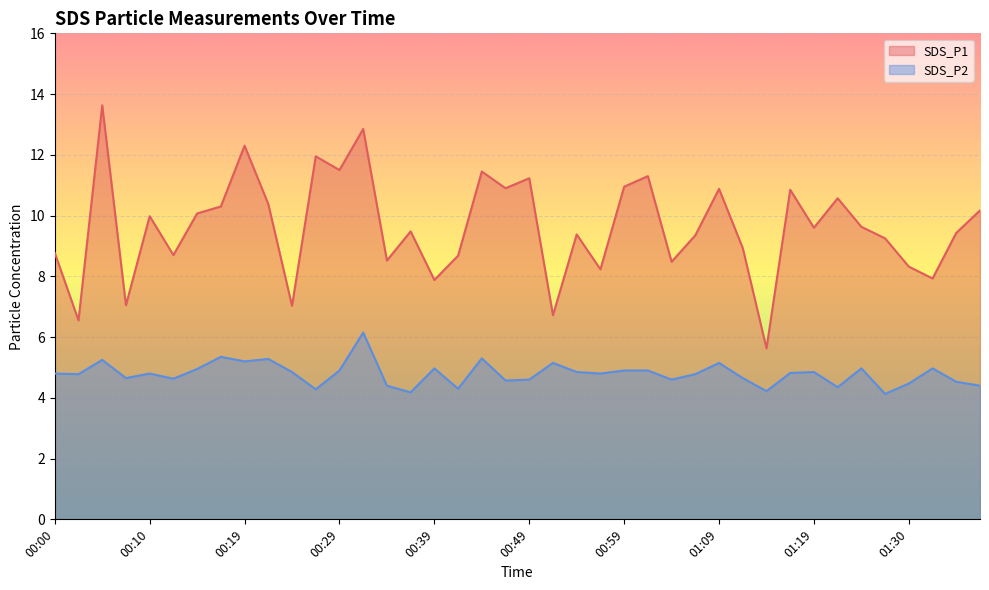

True or false: SDS_P2 has more than 1 points higher than both neighbors.

True